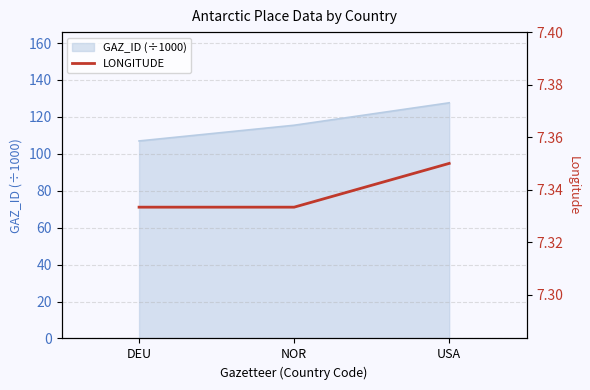

How many values in the GAZ_ID (÷1000) series are below 115?

1